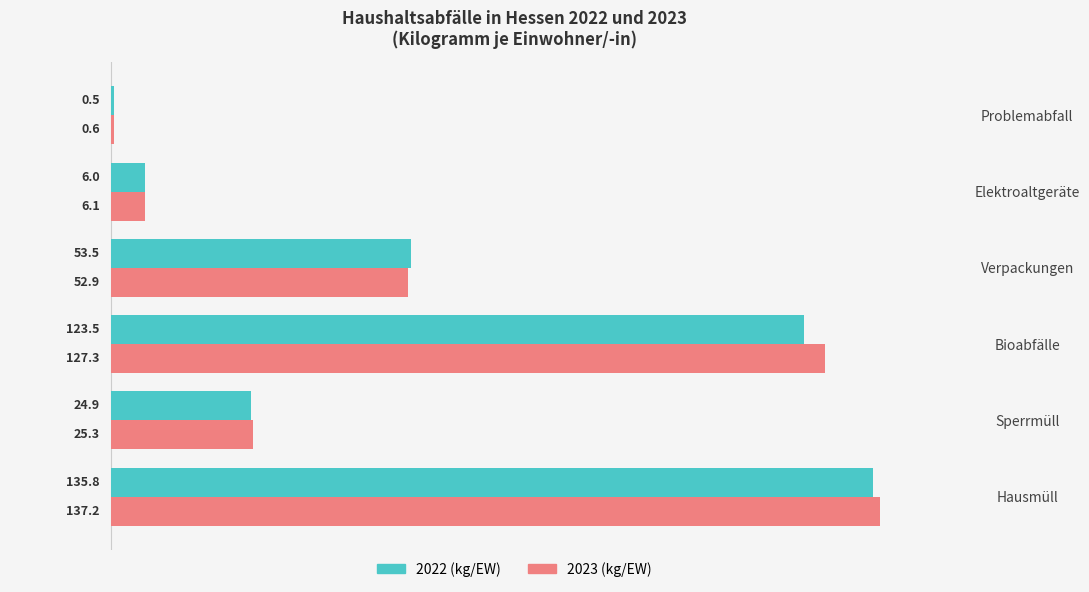

What is the approximate value of 2022 (kg/EW) at Problemabfall?

0.5